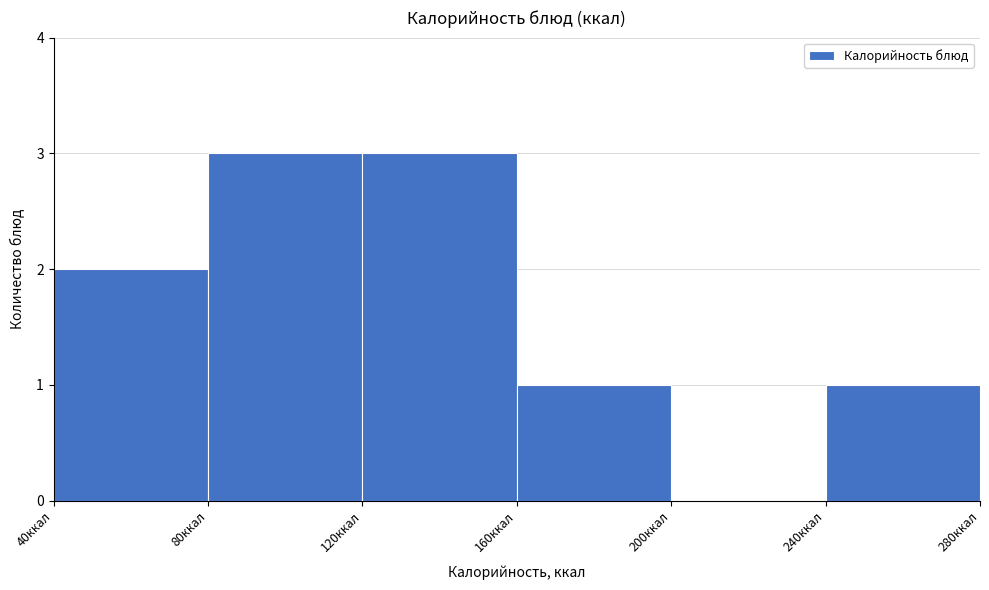

Reading left to right, transcribe this chart: for each bar, give the range it covers on the x-axis and its height. The values are not printed on the chart, so give them approximately, as read against the axis.

40 to 80: 2
80 to 120: 3
120 to 160: 3
160 to 200: 1
200 to 240: 0
240 to 280: 1